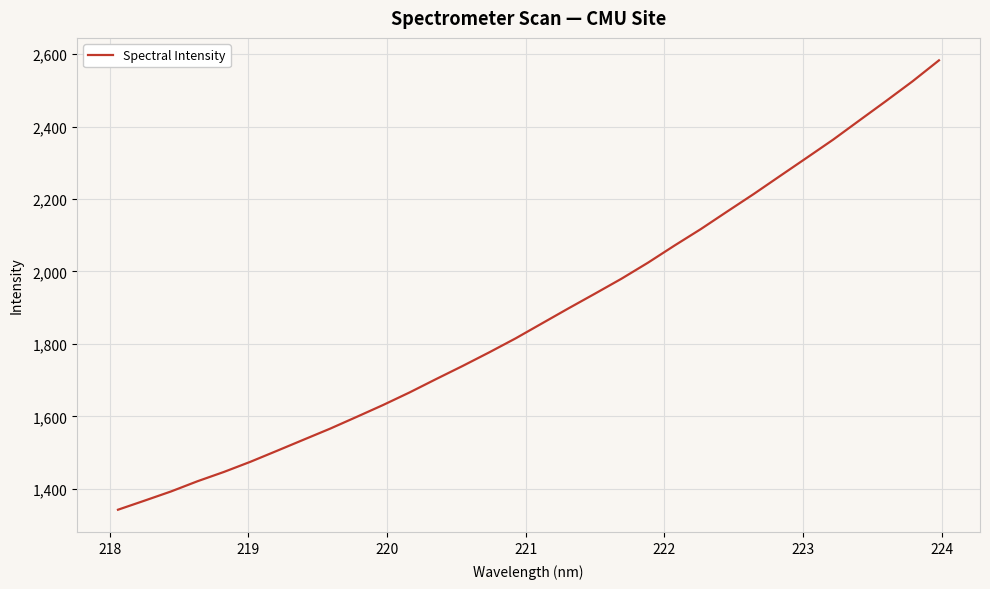

What is the average value?

1880.6